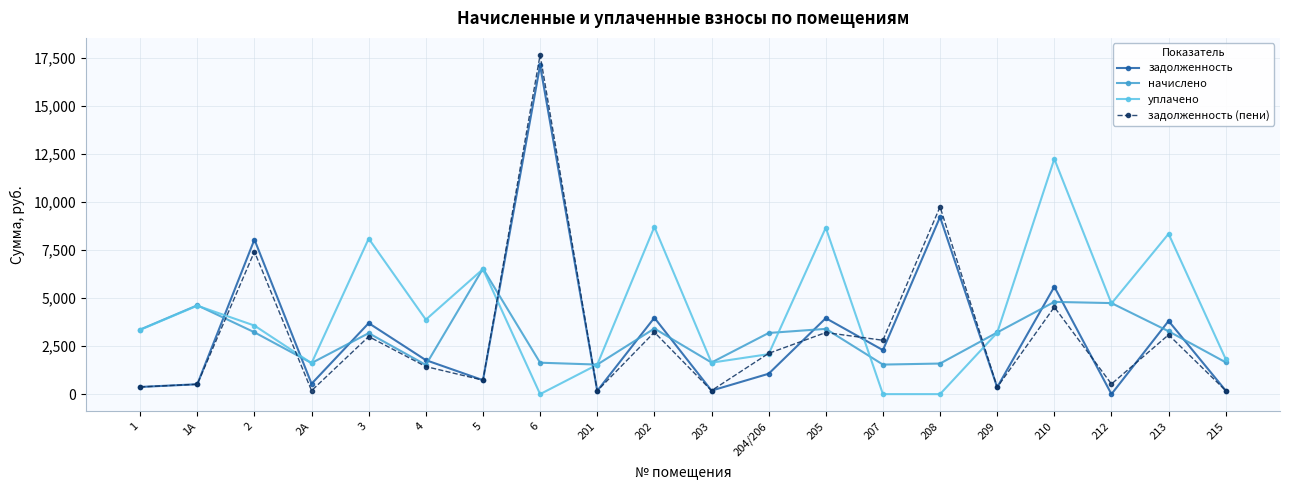

How many interior local valleys does the начислено series have?

5